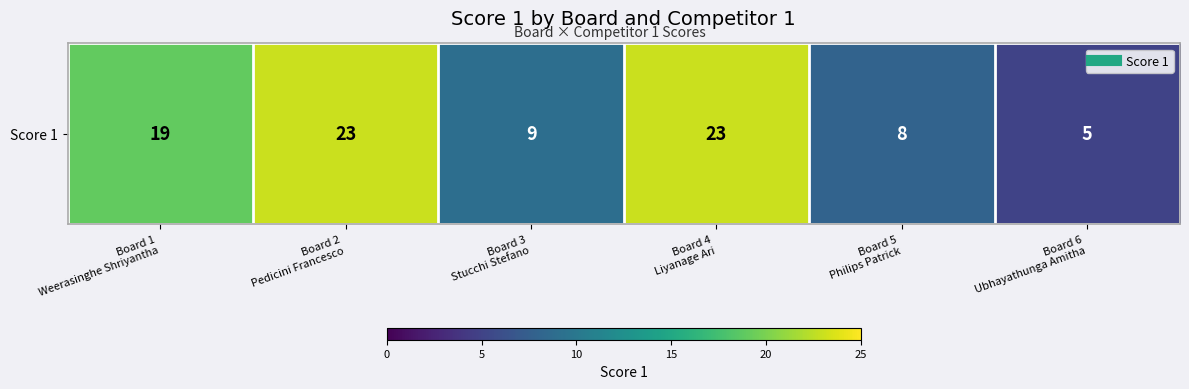

True or false: the data shows 19 at Board 1
Weerasinghe Shriyantha.

True